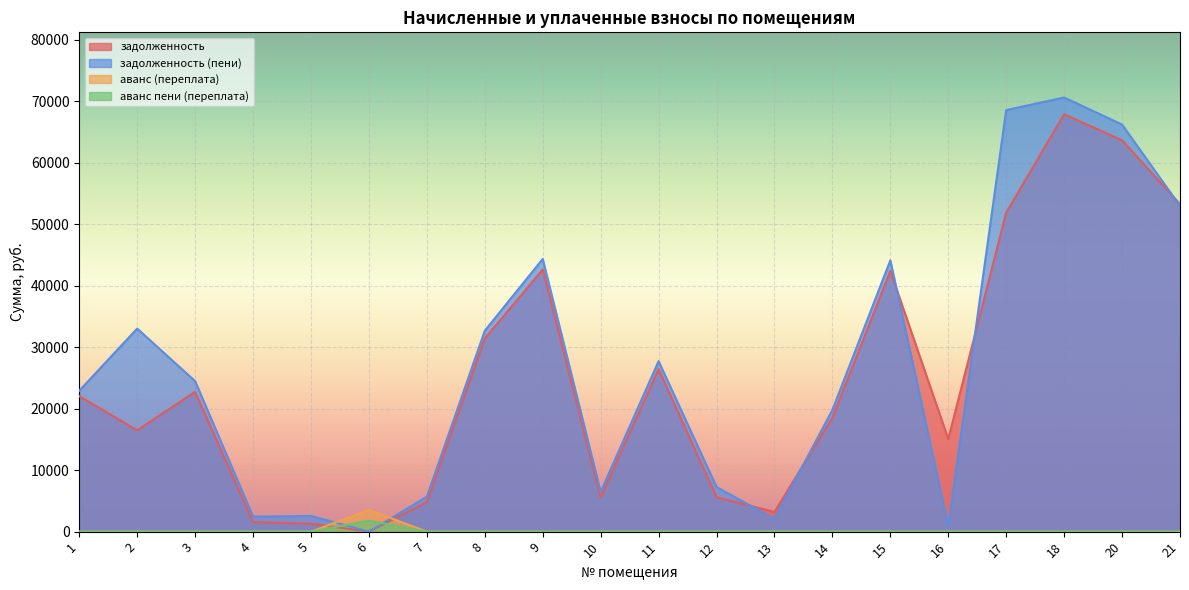

Is it true that задолженность equals 51868.8 at 17?

True